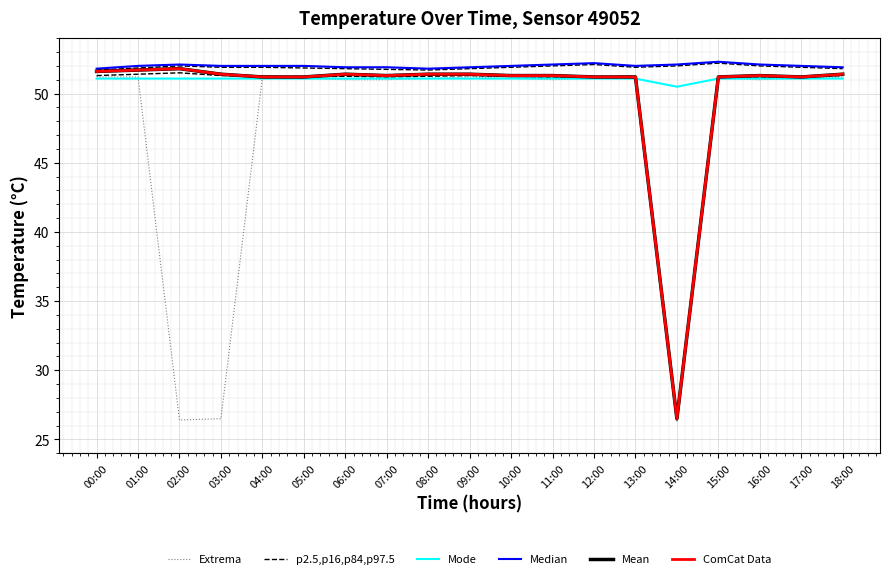

Which series has the largest total across all categories?

Extrema